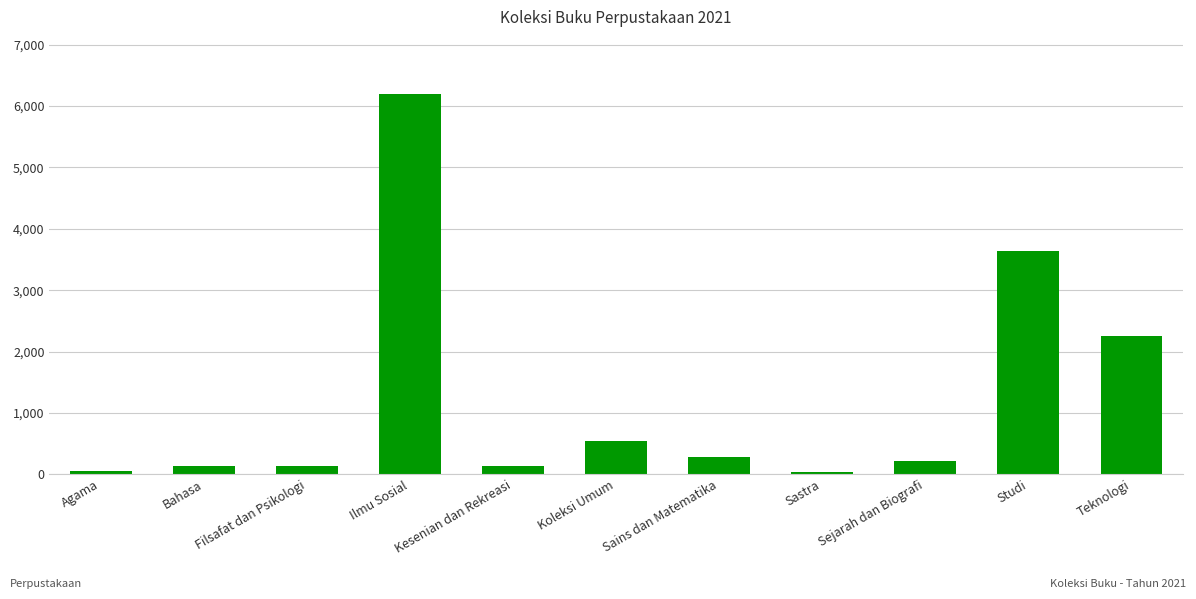

Is it true that the value at Ilmu Sosial is 6198?

True